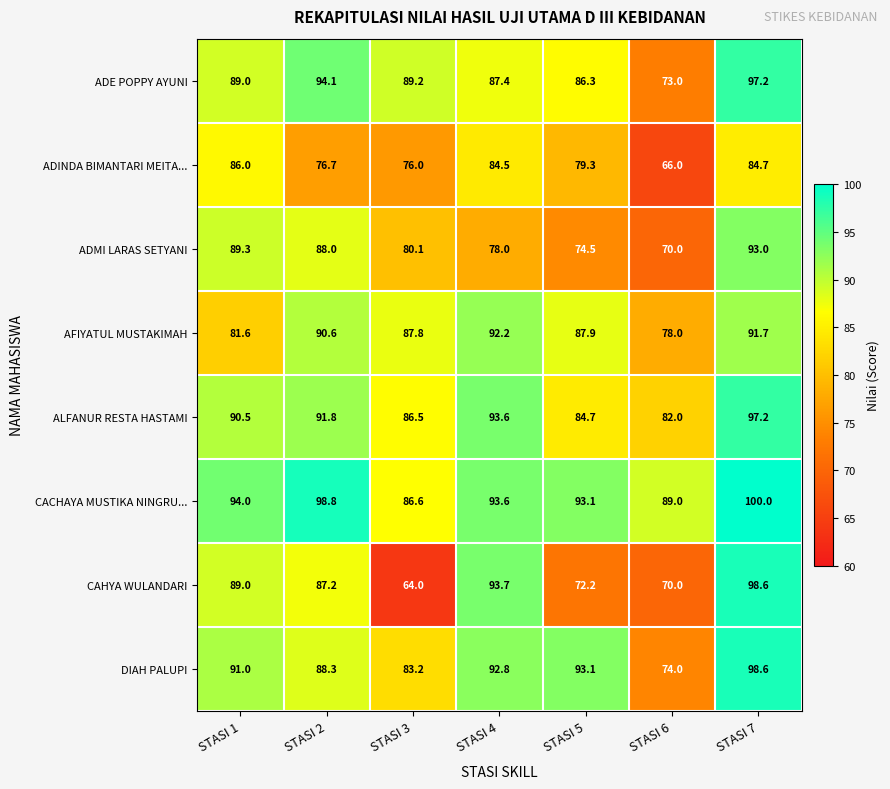

Is it true that AFIYATUL MUSTAKIMAH equals 87.9 at STASI 5?

True